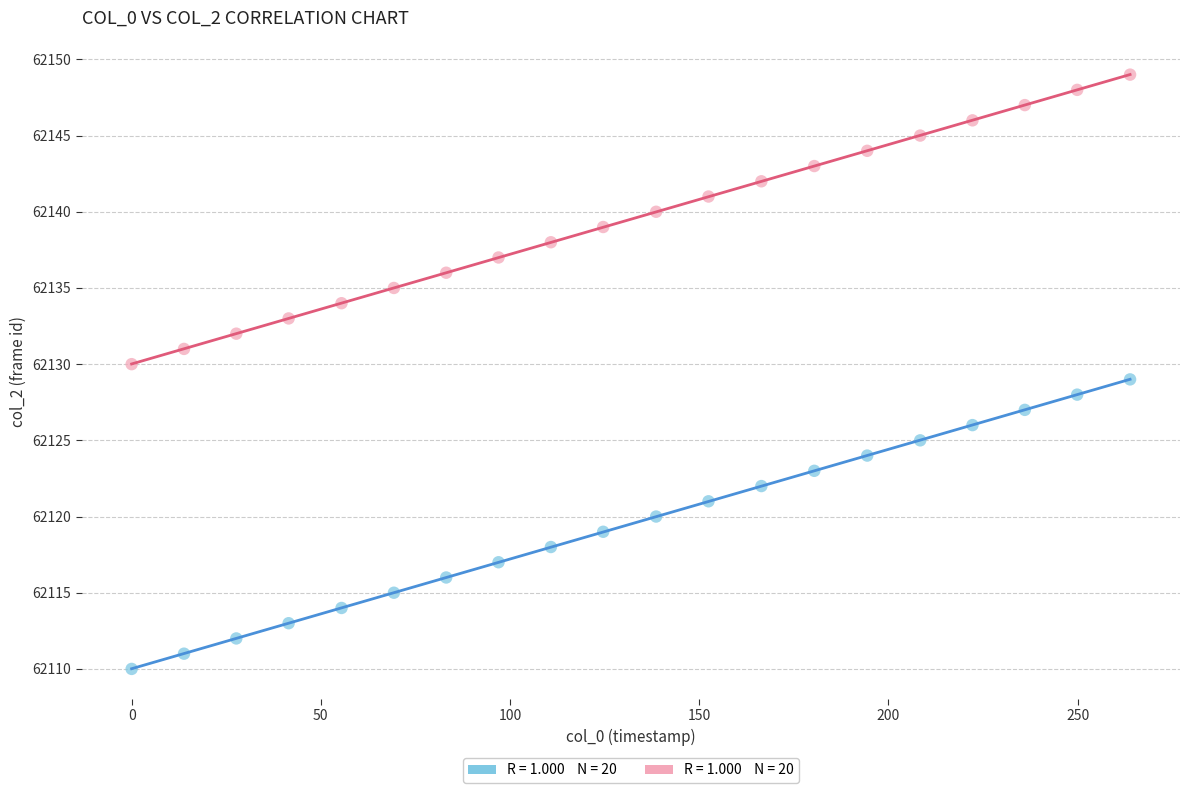

Across all data points, what is the range of Y values (max minus min)?

39